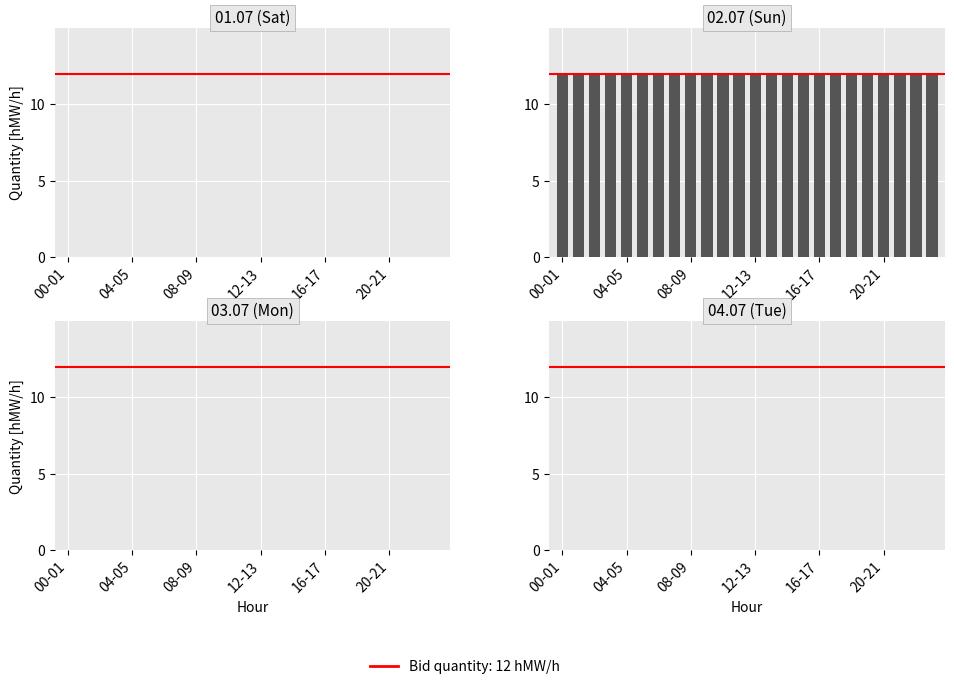

Reading left to right, what are all the values shown in this chart?

01.07: 0	0	0	0	0	0	0	0	0	0	0	0	0	0	0	0	0	0	0	0	0	0	0	0
02.07: 12	12	12	12	12	12	12	12	12	12	12	12	12	12	12	12	12	12	12	12	12	12	12	12
03.07: 0	0	0	0	0	0	0	0	0	0	0	0	0	0	0	0	0	0	0	0	0	0	0	0
04.07: 0	0	0	0	0	0	0	0	0	0	0	0	0	0	0	0	0	0	0	0	0	0	0	0